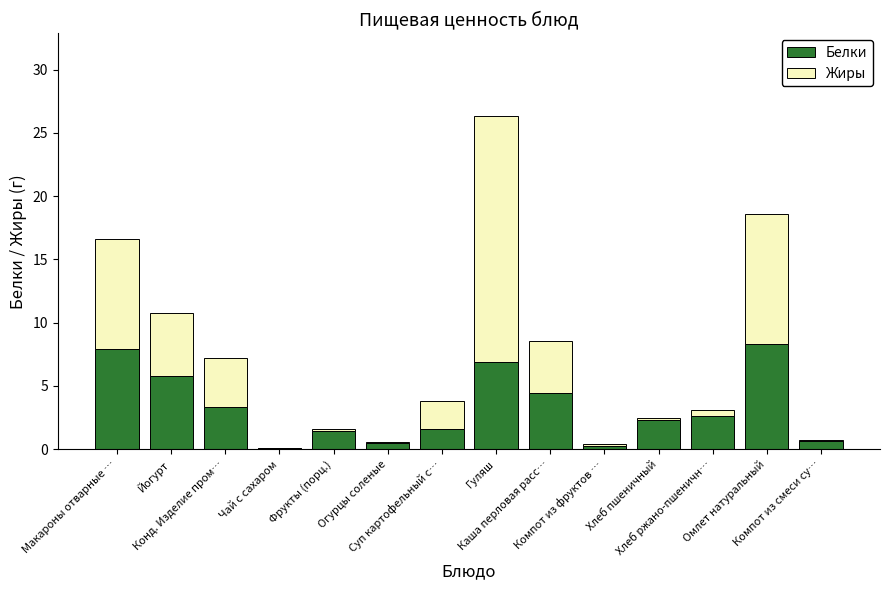

Does the chart contain stacked bars?

Yes